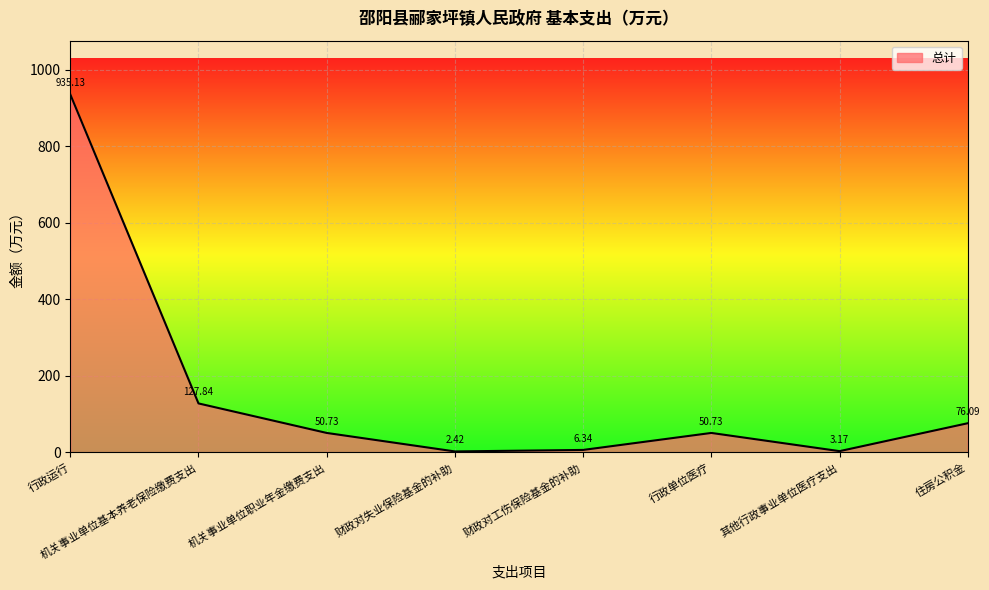

How many interior local valleys (lower than both neighbors) does the data have?

2